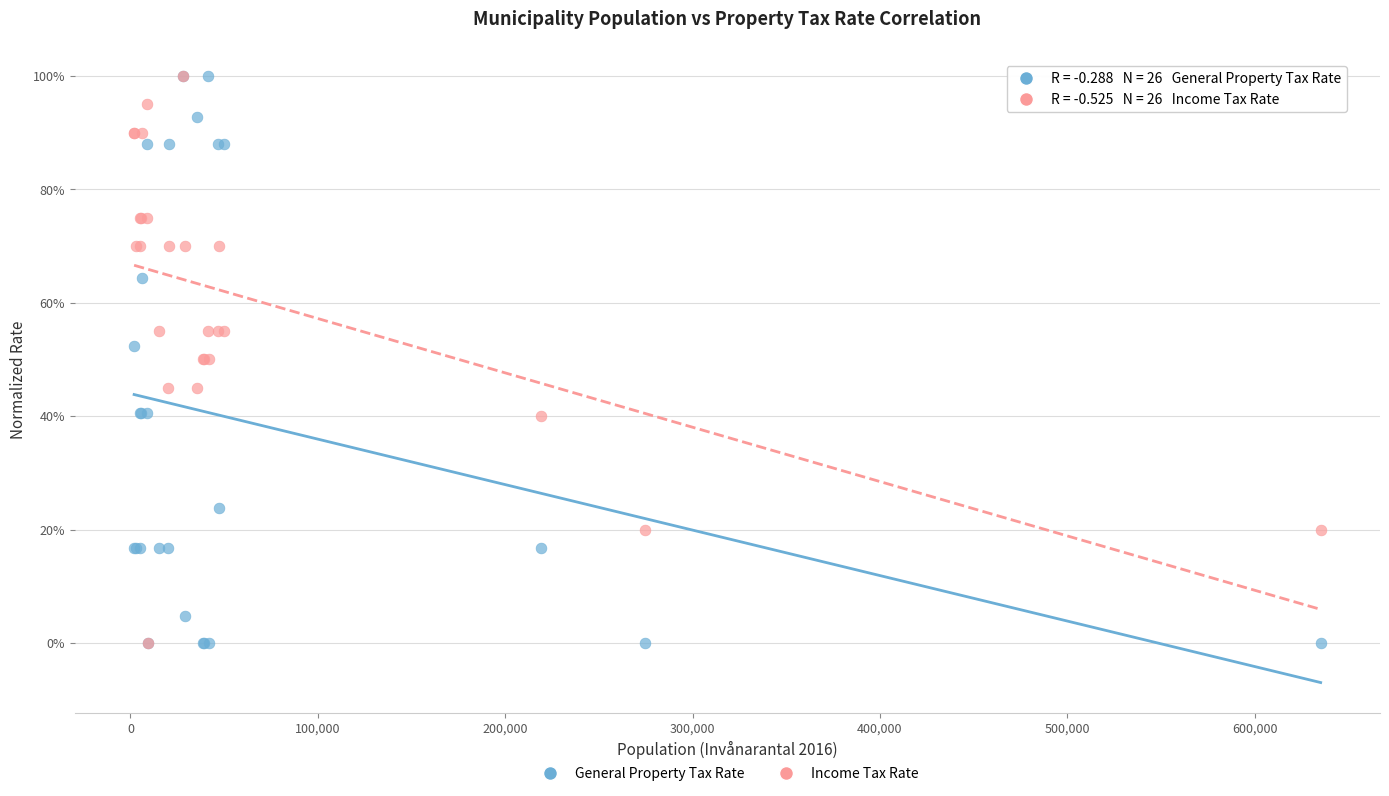

What are all the series names shown in the legend?

General Property Tax Rate, Income Tax Rate